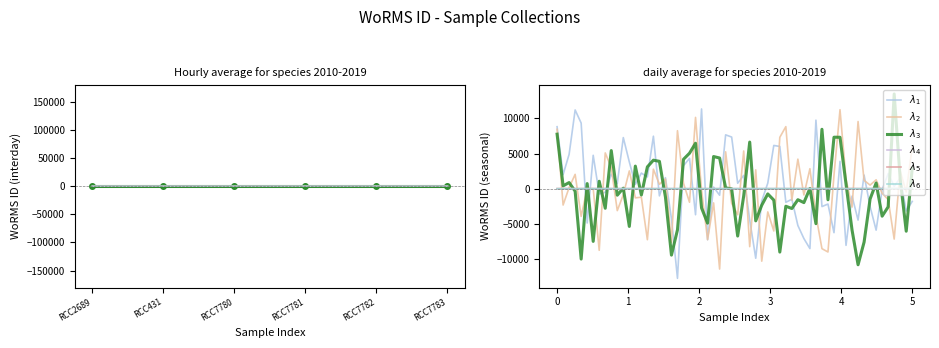

True or false: lambda_4 and lambda_5 cross at least once.

True